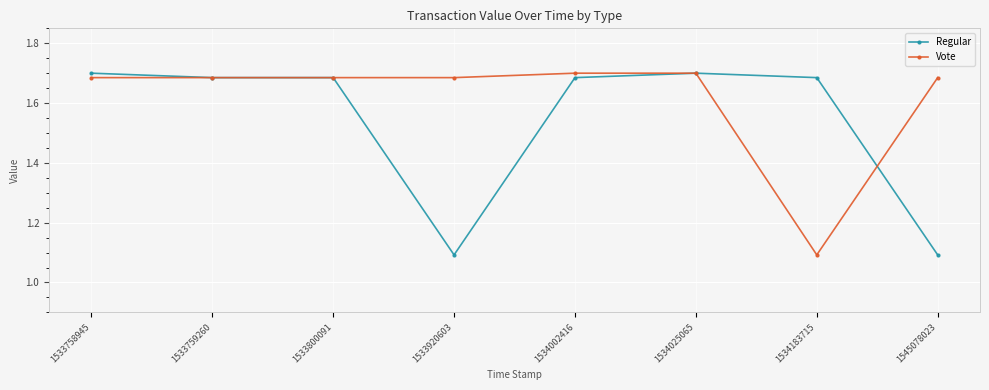

What is the sum of all Vote values?

12.9